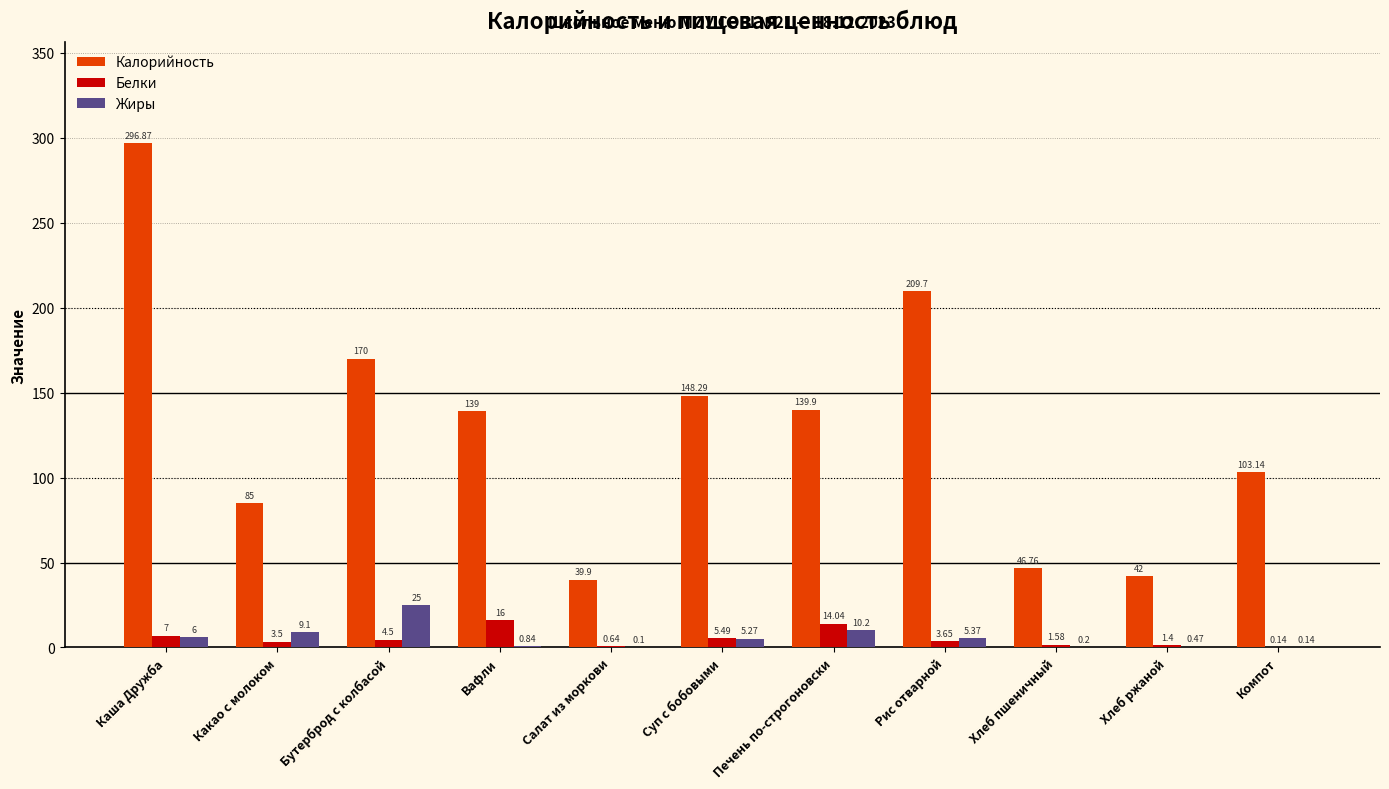

What is the greatest value displayed?

296.9